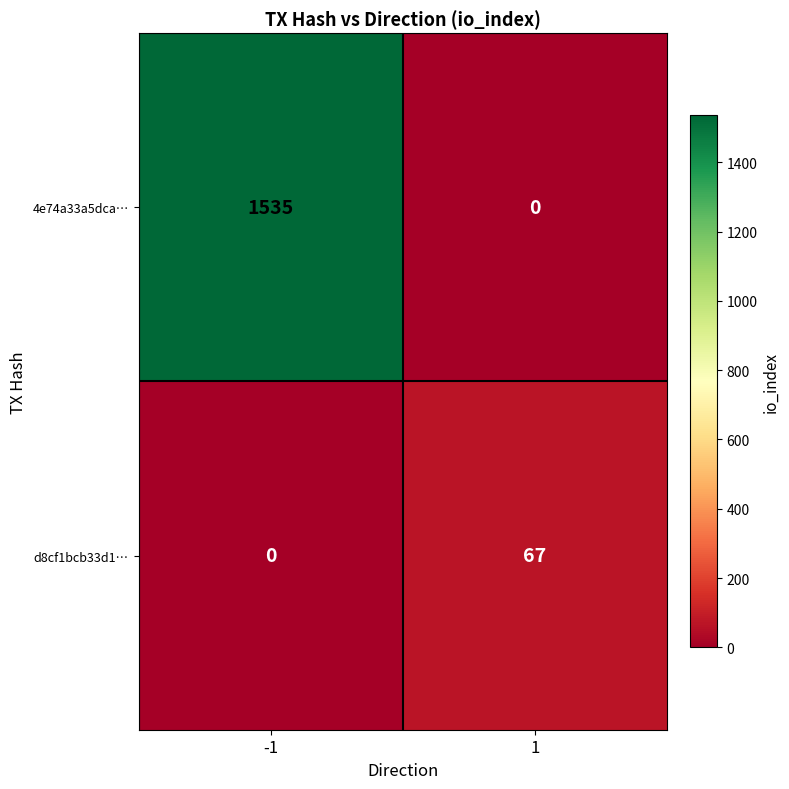

What is the approximate value of 4e74a33a5dca… at -1, to the nearest 10?

1540